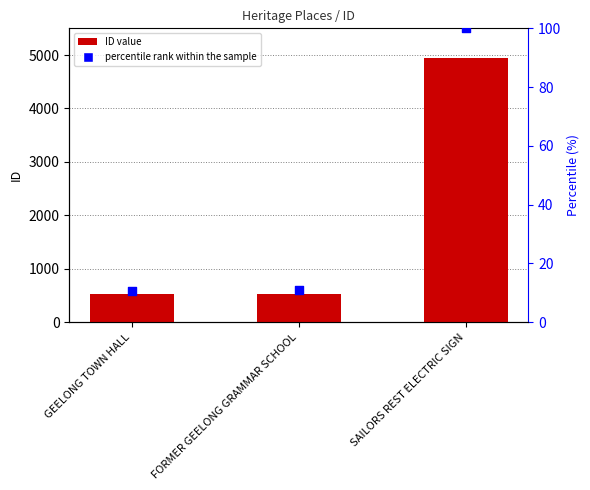

Which series contains the highest Y value?

ID